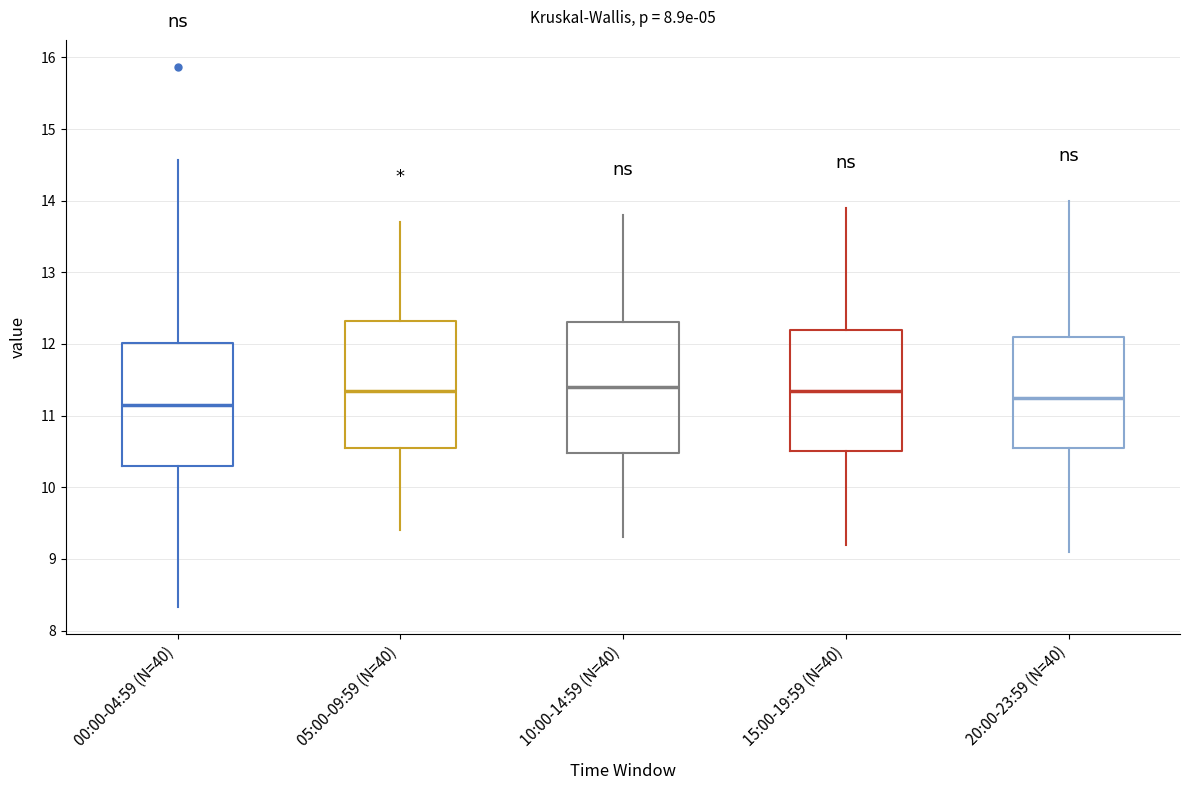

Where is the lower edge of the box for 10:00-14:59 (N=40) on the y-axis? The values are not printed on the chart, so give them approximately, as read against the axis.

10.5